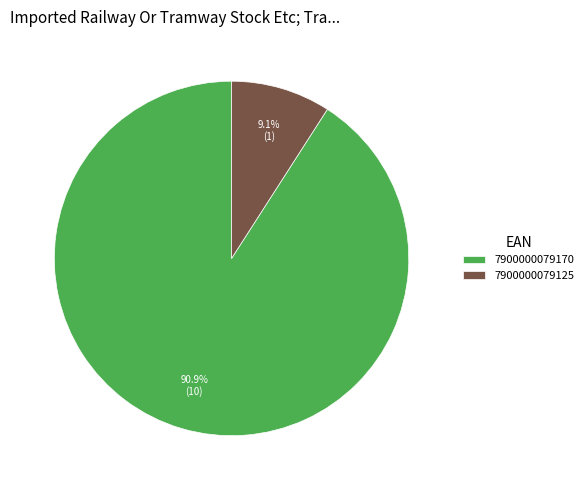

Is there any slice that represents more than half of the pie?

Yes